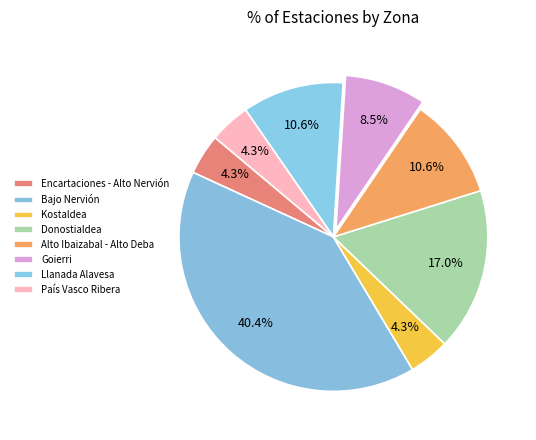

How many slices are in this pie chart?

8